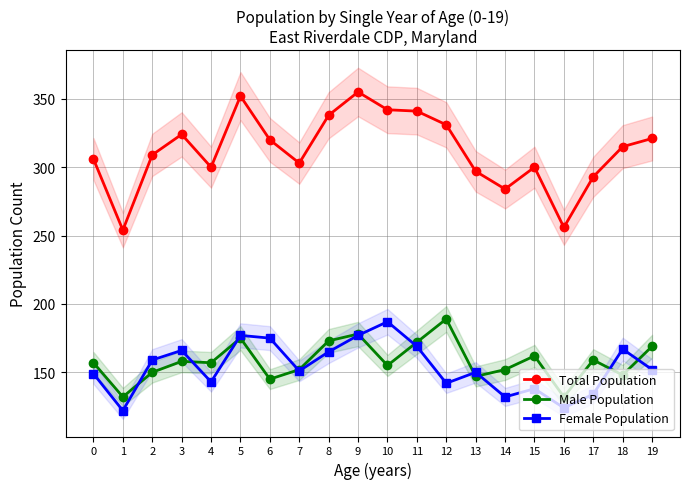

Is the value of Female Population at 17 greater than the value of Total Population at 0?

No